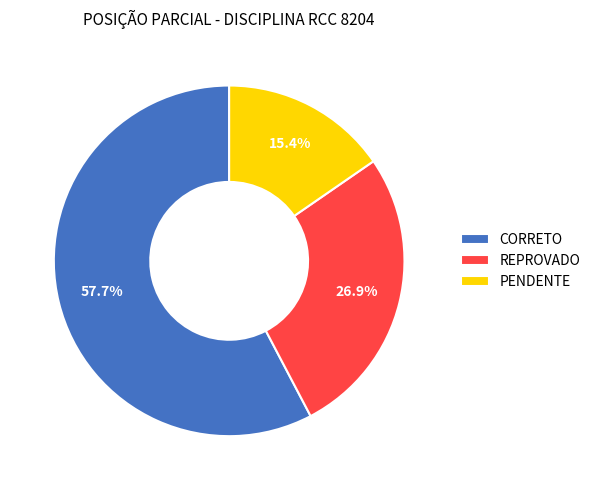

How much of the chart is everything except PENDENTE?

84.6%